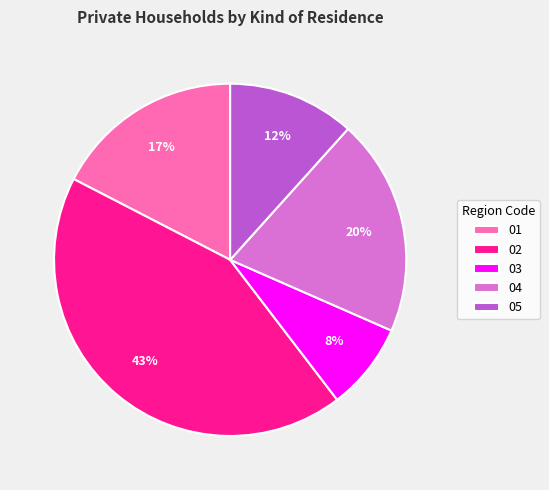

Count the number of slices in the pie.

5